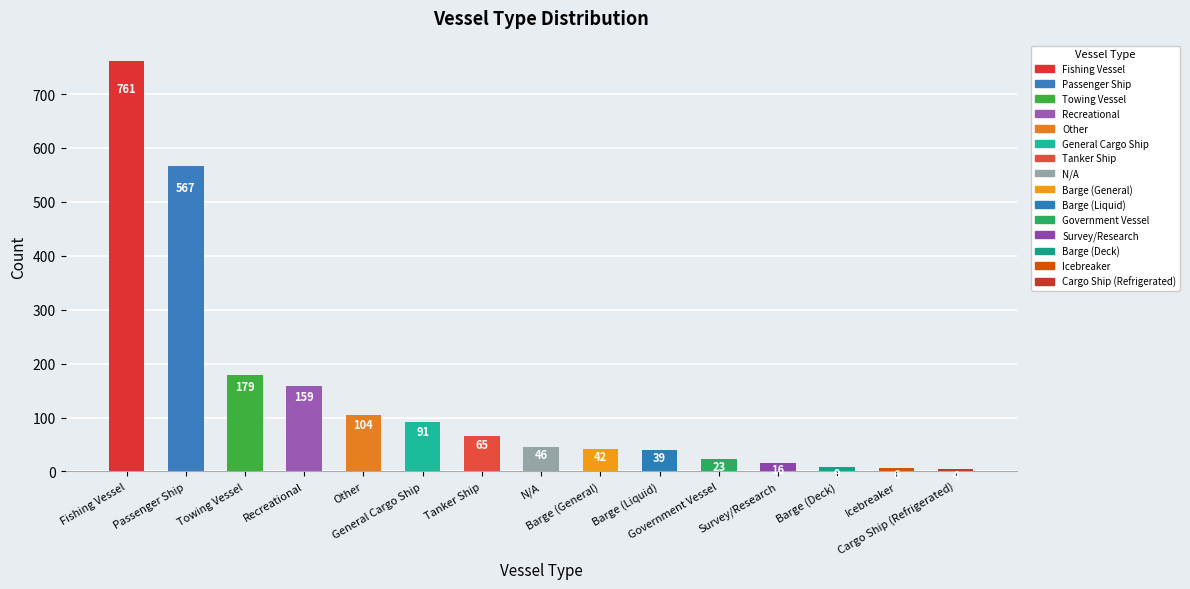

Between Government Vessel and Barge (Deck), which is larger?

Government Vessel